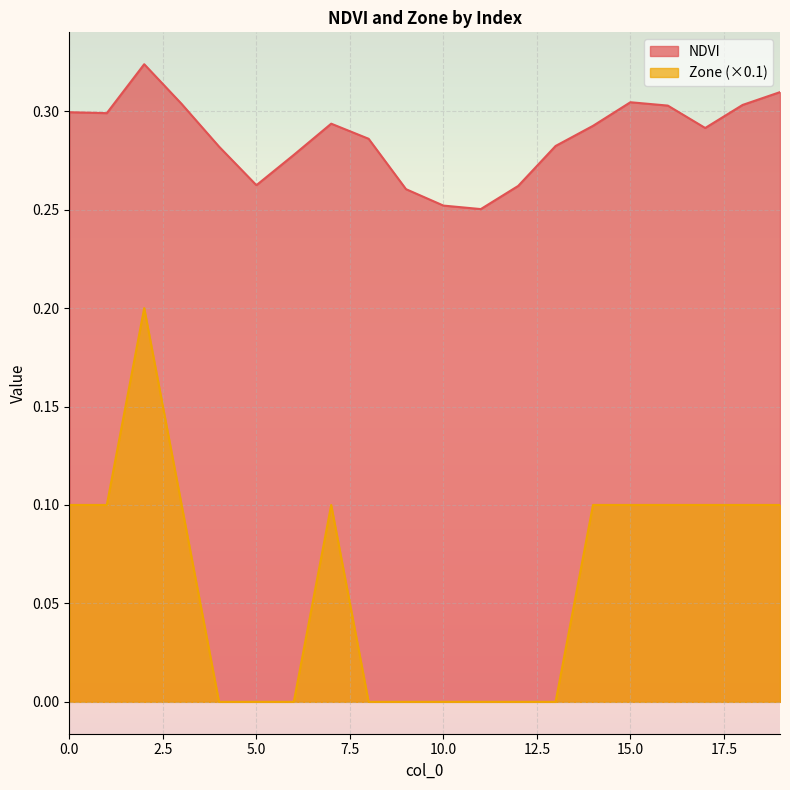

In NDVI, how many points are higher than both neighbors (excluding endpoints)?

3